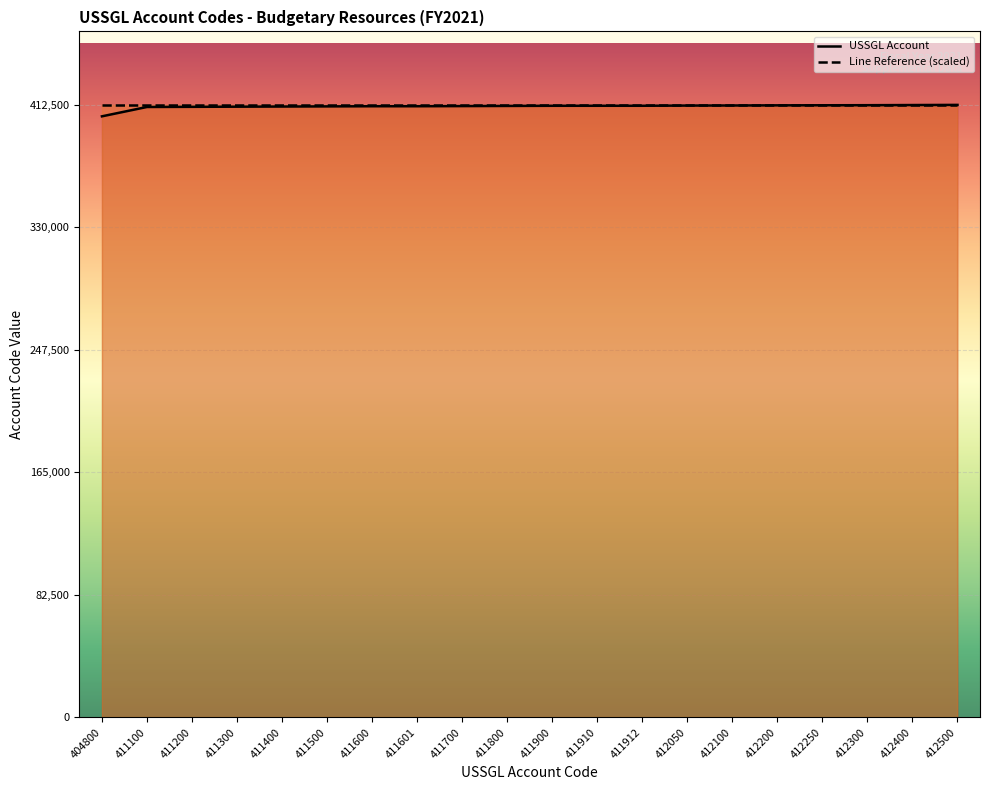

True or false: there are more than 2 points higher than both neighbors.

False